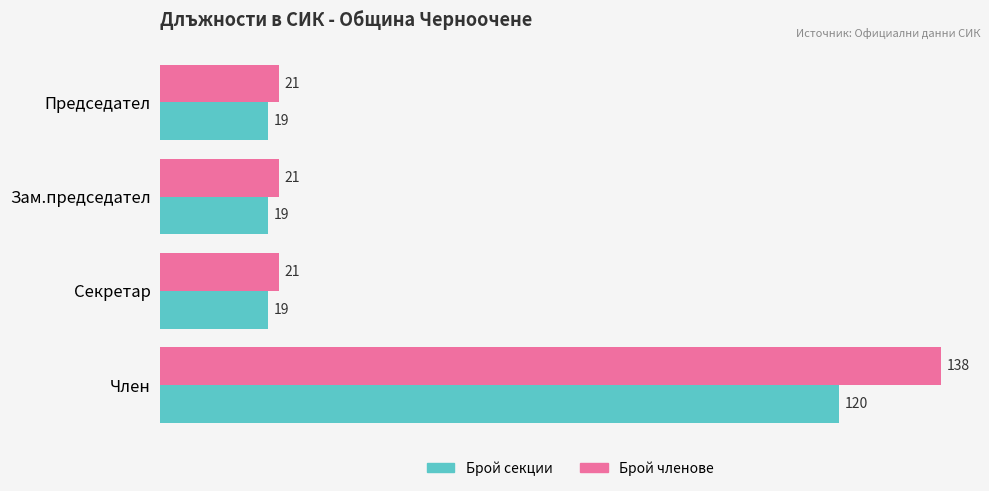

Rank the series by their maximum value, from highest to lowest.

Брой членове, Брой секции